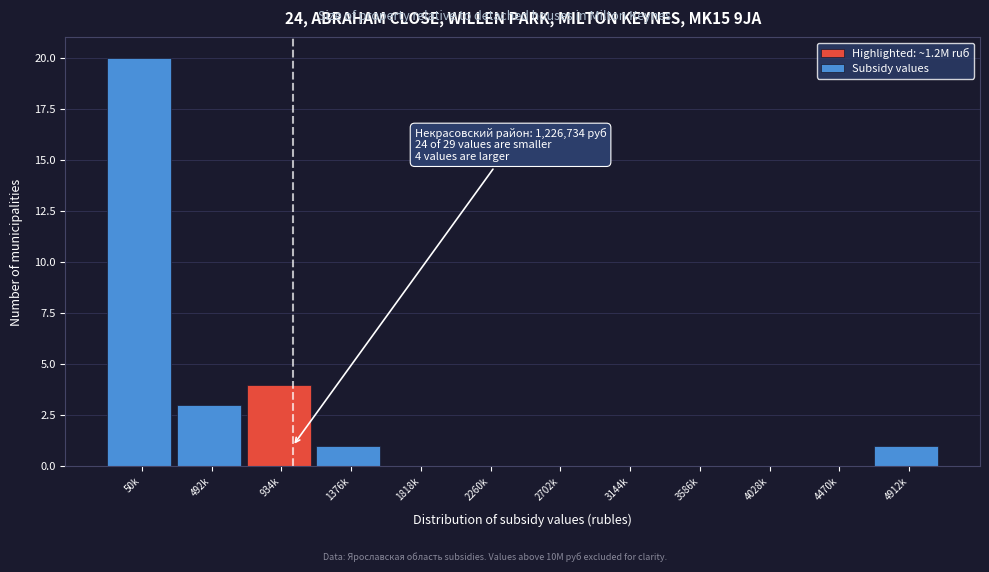

Reading left to right, what are all the values shown in this chart?

50k=20	492k=3	934k=4	1376k=1	1818k=0	2260k=0	2702k=0	3144k=0	3586k=0	4028k=0	4470k=0	4912k=1